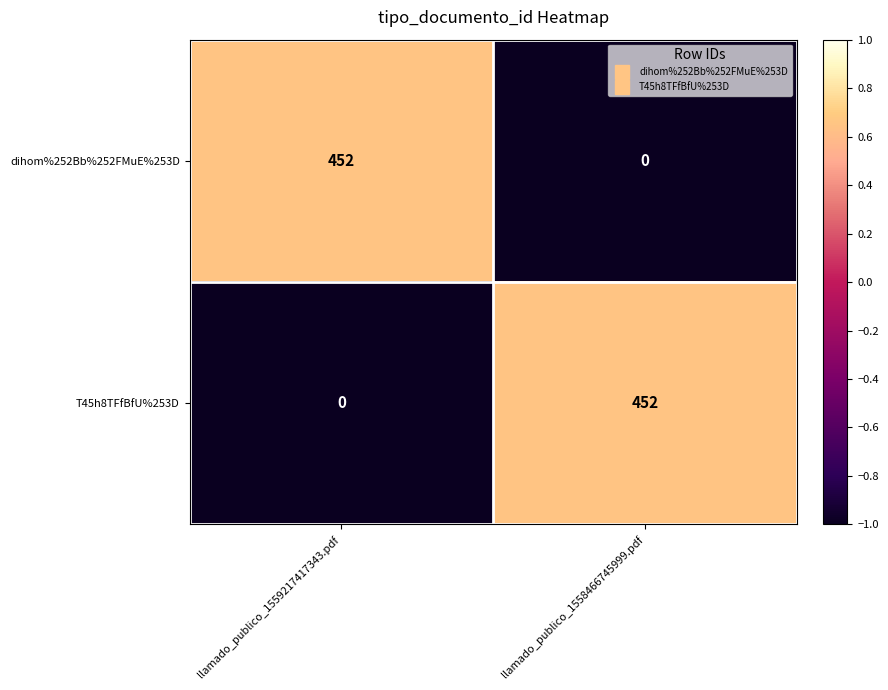

Where is T45h8TFfBfU%253D nearest to the value 226?

llamado_publico_1559217417343.pdf